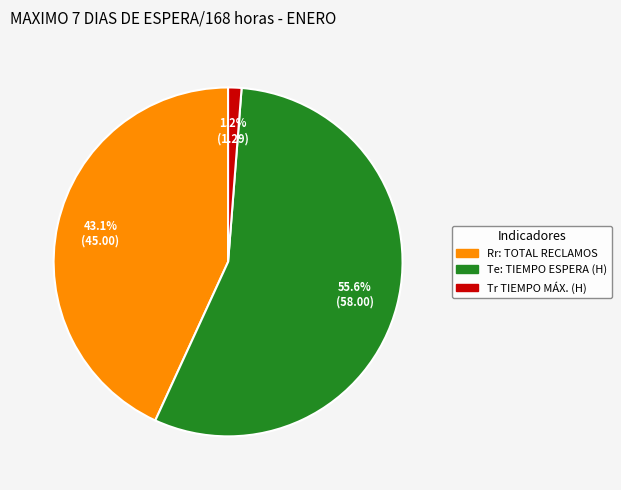

Between Rr: TOTAL RECLAMOS and Te: TIEMPO ESPERA (H), which is larger?

Te: TIEMPO ESPERA (H)